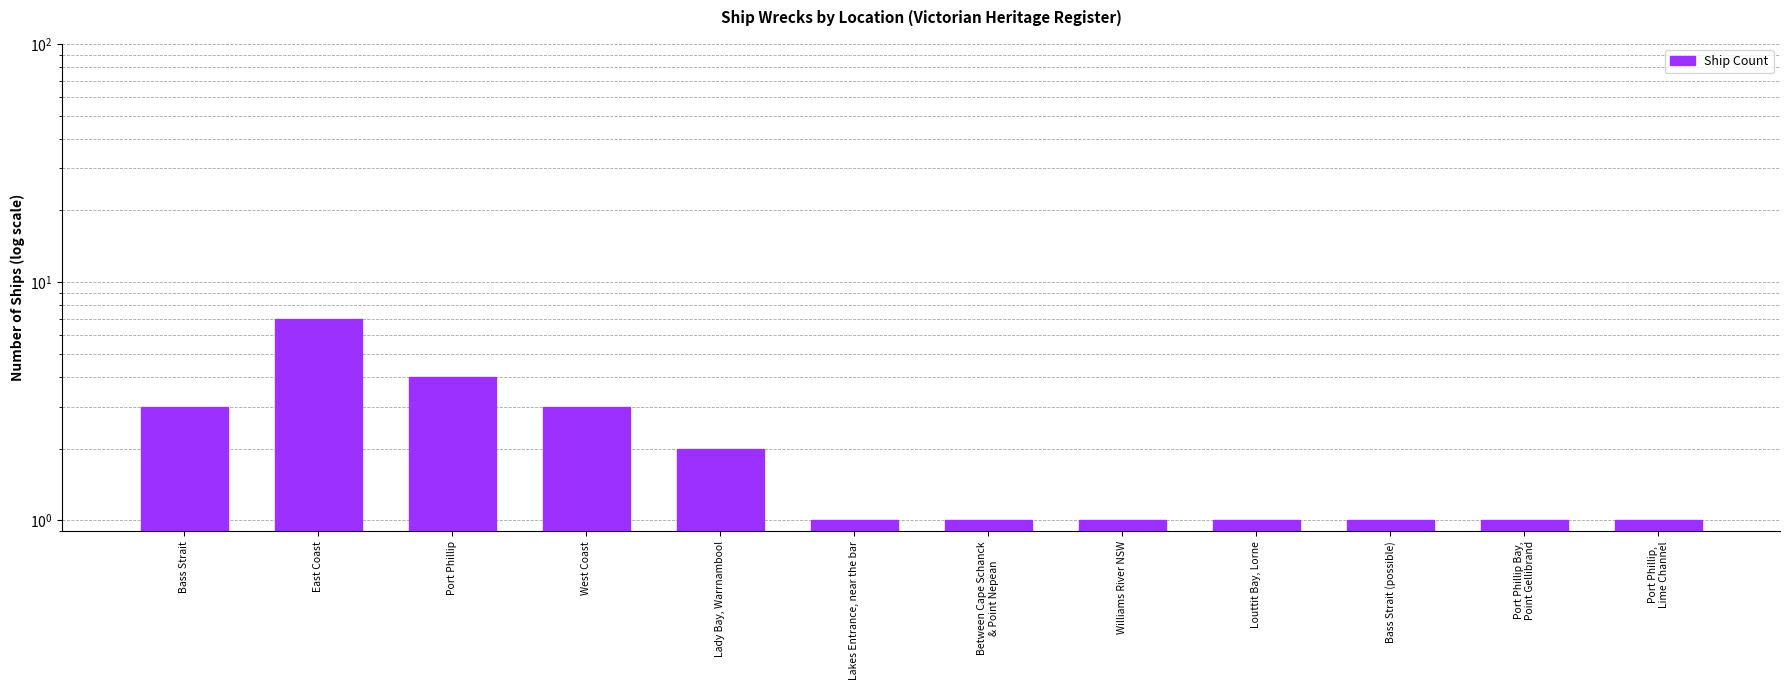

Rank the categories by value from lowest to highest.

Lakes Entrance, near the bar, Between Cape Schanck
& Point Nepean, Williams River NSW, Louttit Bay, Lorne, Bass Strait (possible), Port Phillip Bay,
Point Gellibrand, Port Phillip,
Lime Channel, Lady Bay, Warrnambool, Bass Strait, West Coast, Port Phillip, East Coast